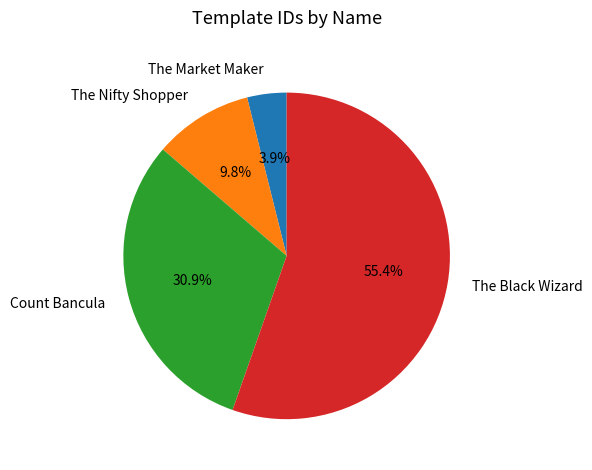

Count the number of slices in the pie.

4